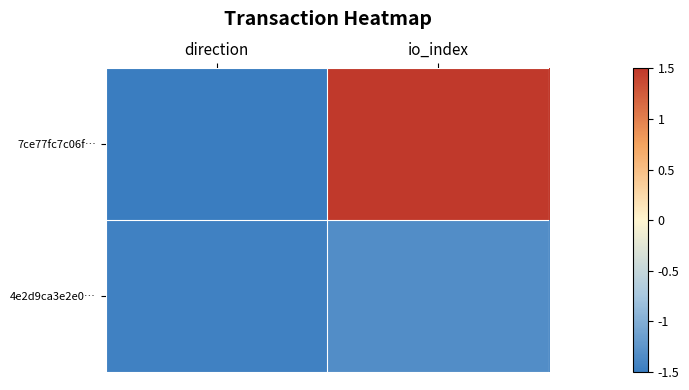

At which category is the sum across all series the highest?

io_index